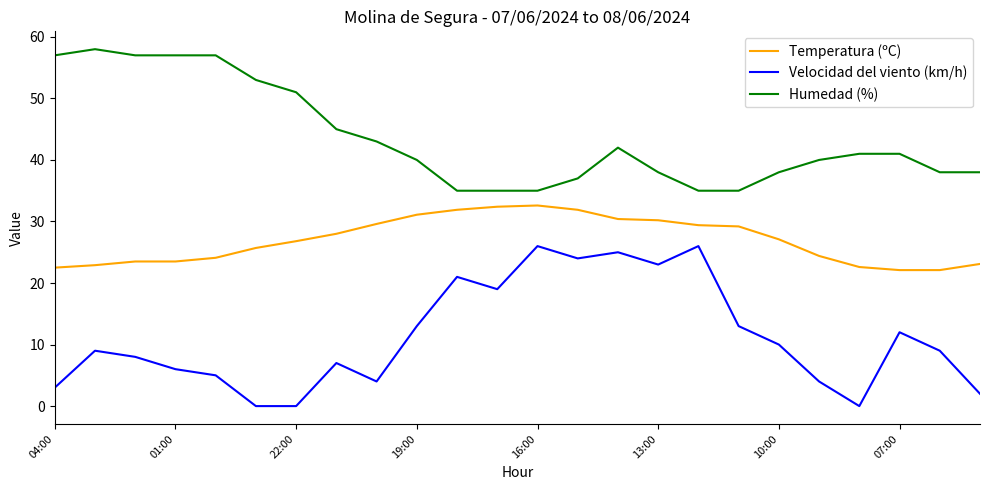

What is the difference between the maximum and minimum values in the Humedad (%) series?

23.0